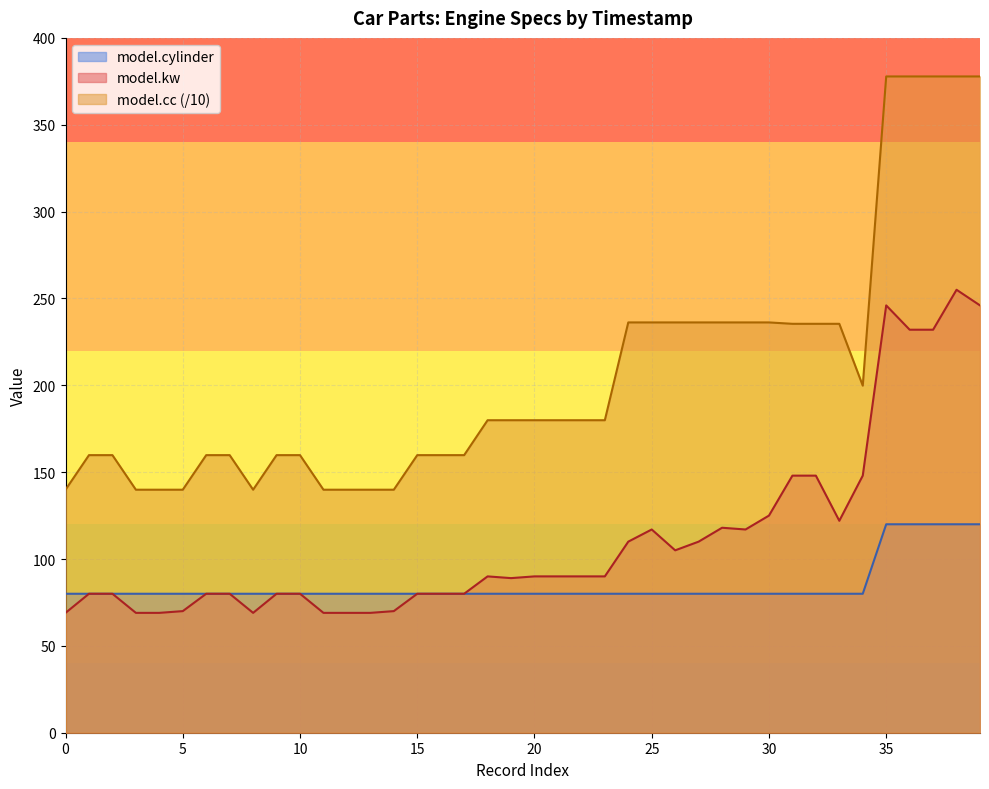

What is the sum of all model.kw values?

4461.0